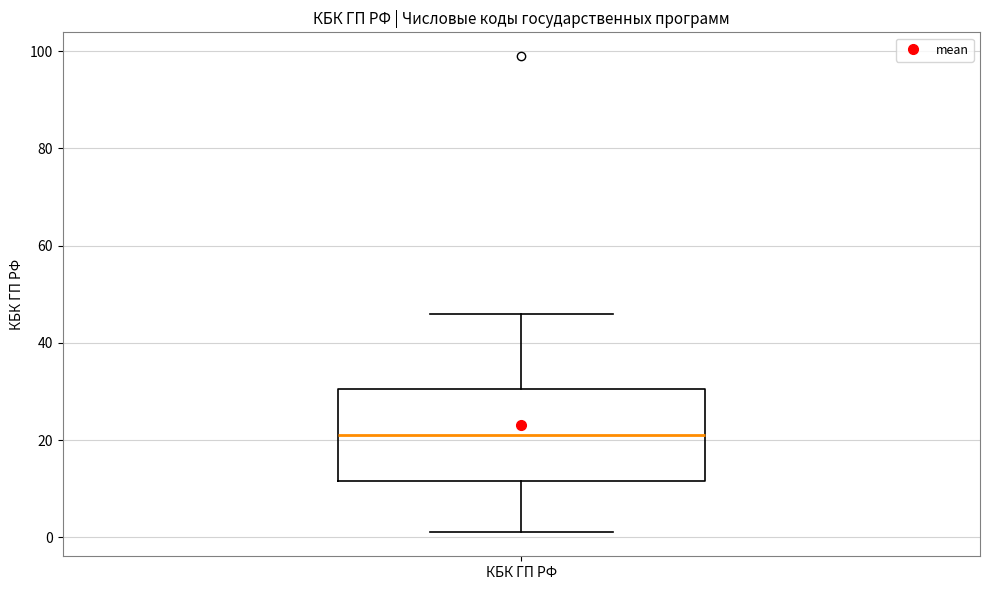

Transcribe this box plot: give where the median line is, the range the box spans, and where the two whiskers end, as read against the y-axis. The values are not printed on the chart, so give them approximately, as read against the axis.

median 22, box 12 to 30, whiskers 2 to 46